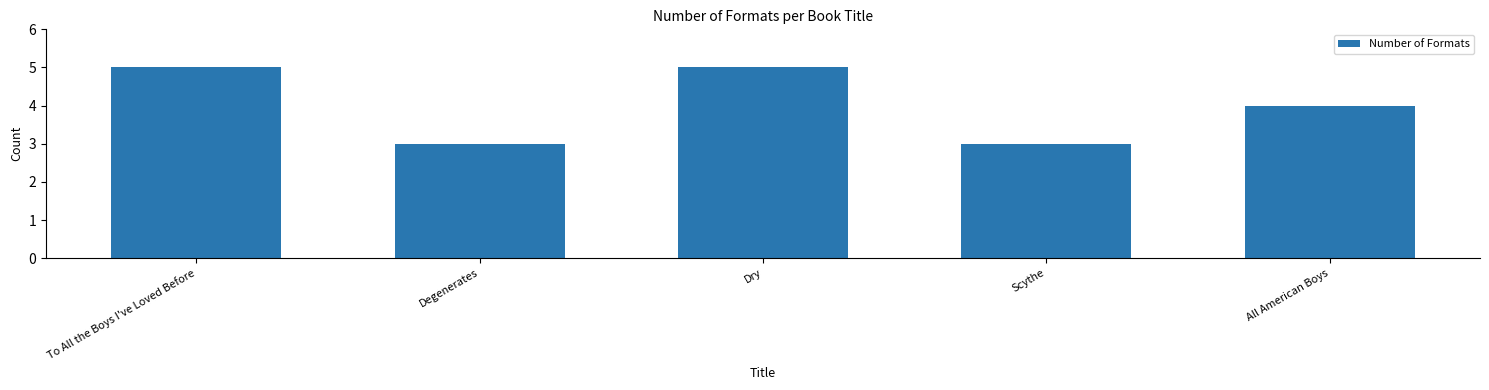

What is the value of the 2nd bar from the left?

3